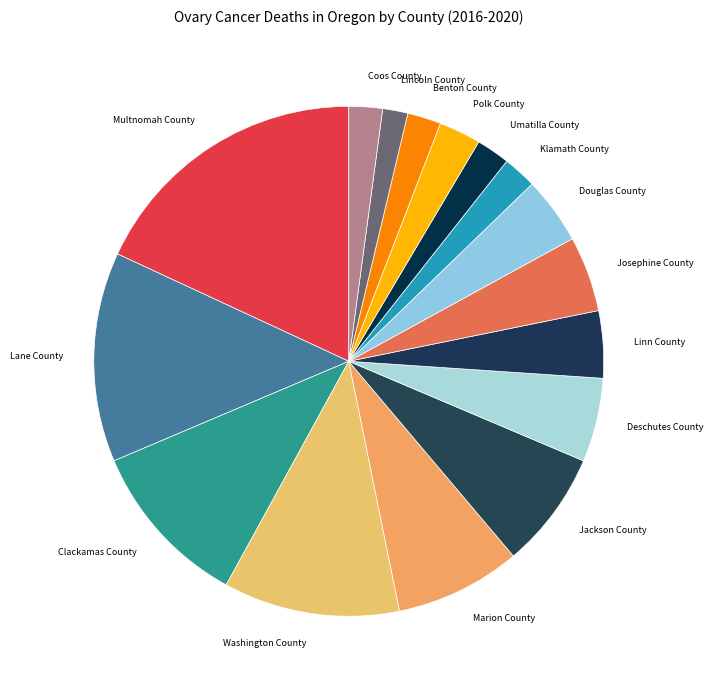

Which category has the biggest portion of the pie?

Multnomah County